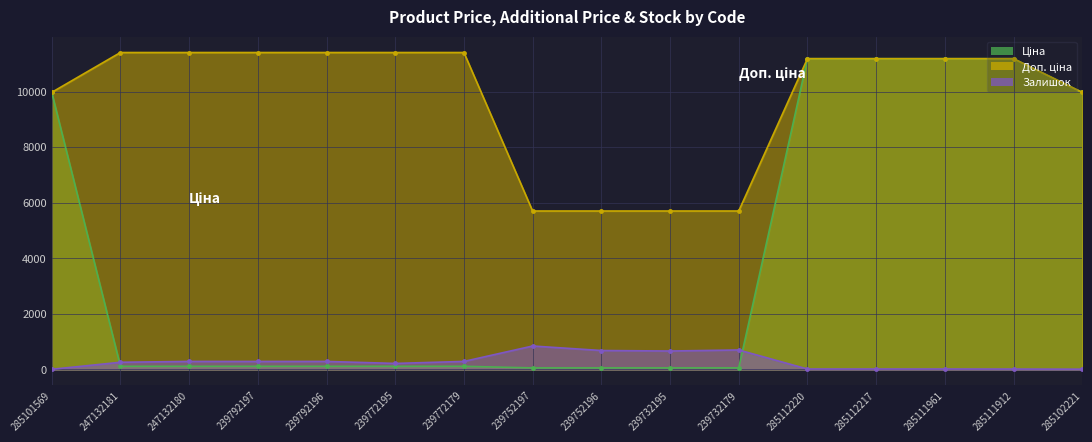

Where is the first local minimum for Залишок?

239792197